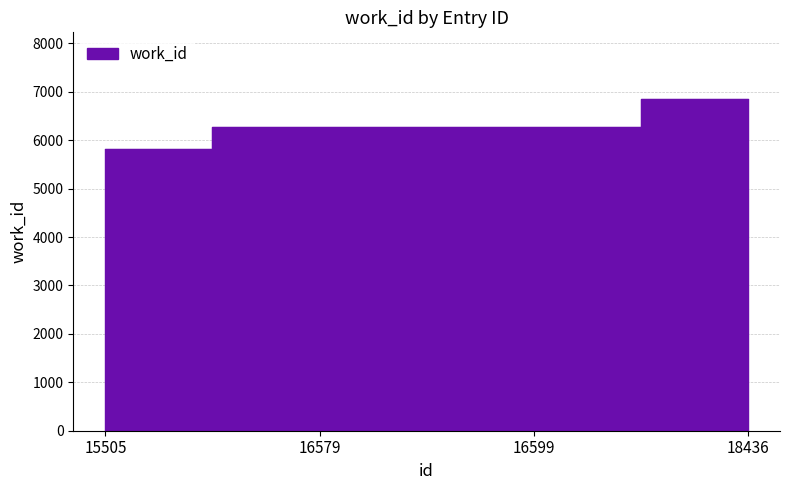

Reading left to right, list all the values displayed in this chart.

5813	6270	6270	6856